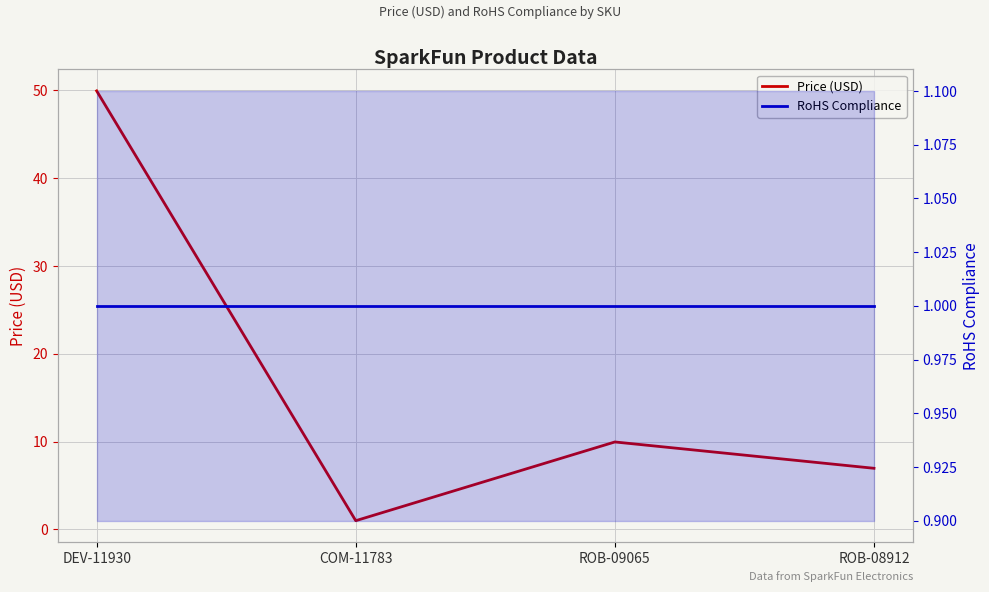

List the series in order of their overall mean, lowest first.

RoHS Compliance, Price (USD)